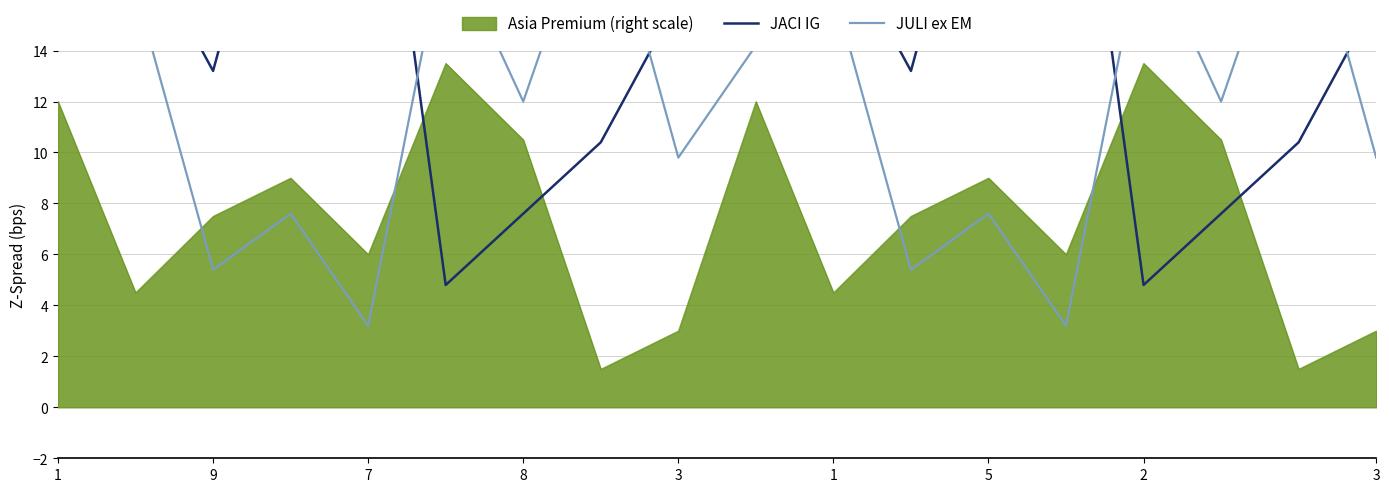

What is the value of the JACI IG point at the 4th from the left?

24.4